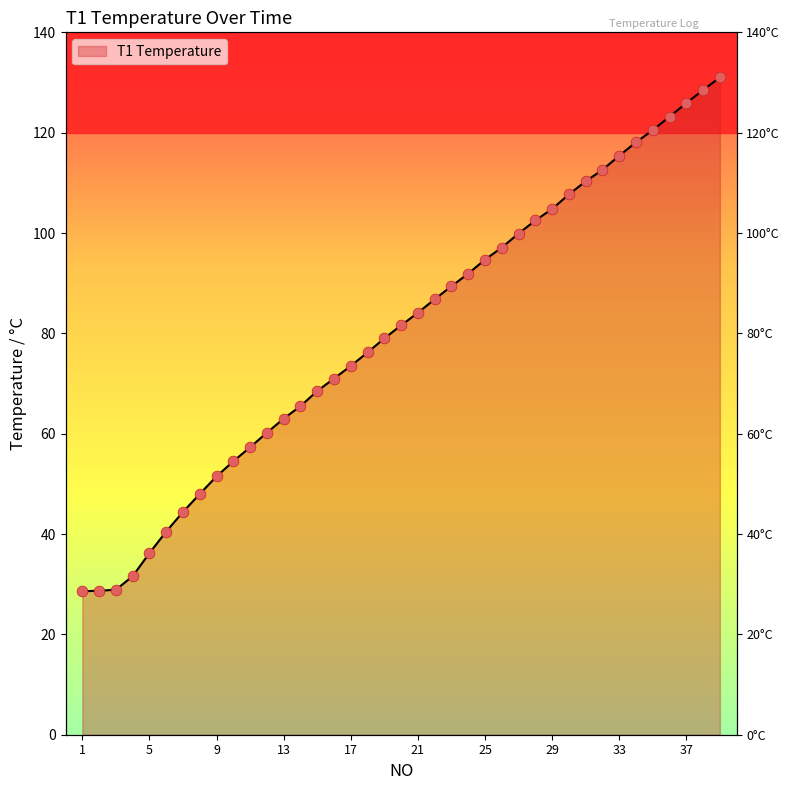

What is the change in value from 12 to 25?

+34.5